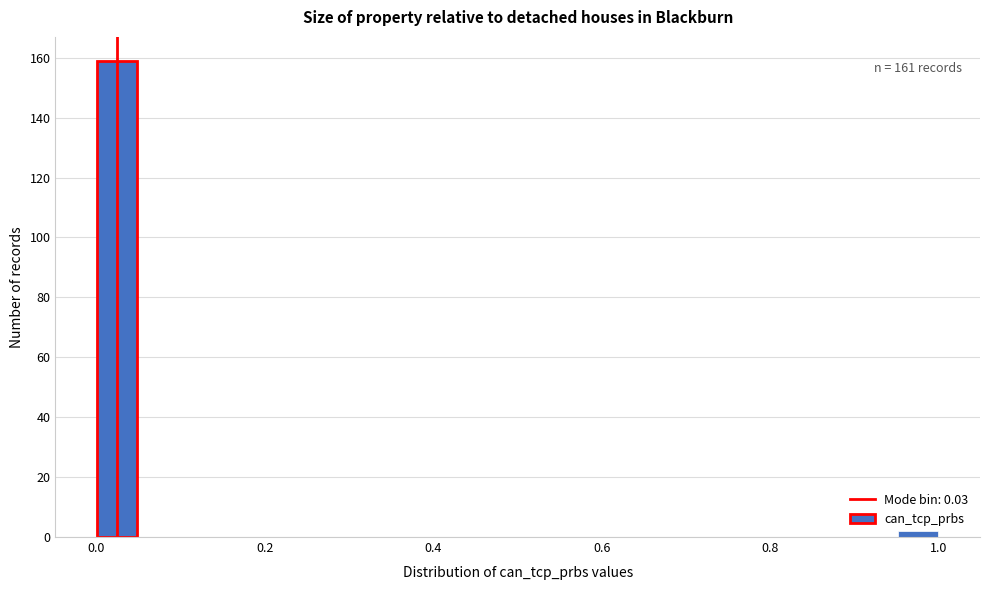

Read against the x-axis, roughly where is the centre of the tallest bar?

0.02